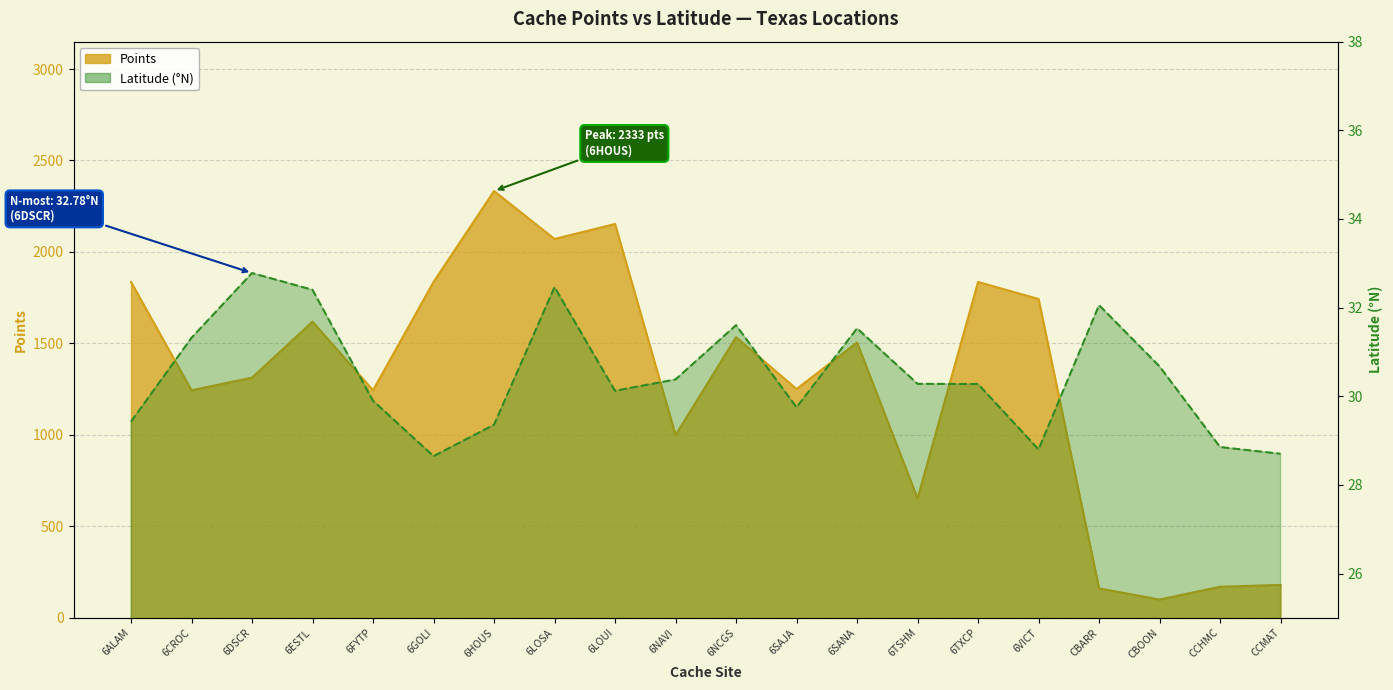

What is the sum of all LATITUDE values?

609.3